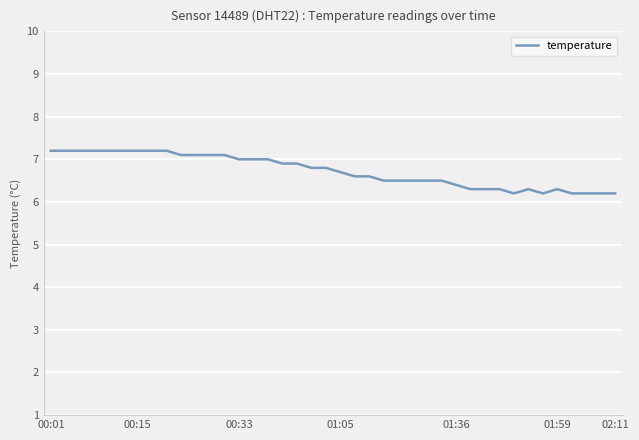

What is the greatest value displayed?

7.2